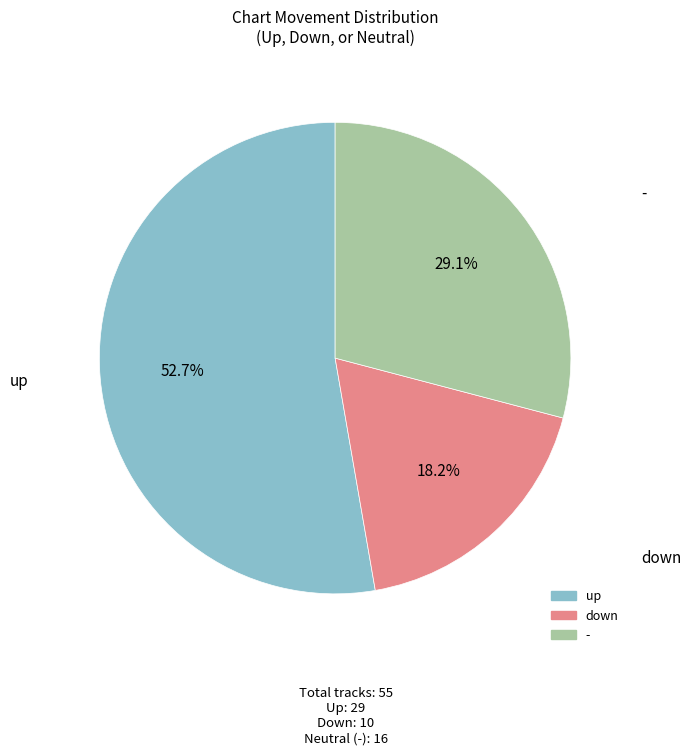

The down slice represents 18% of the pie. True or false?

True